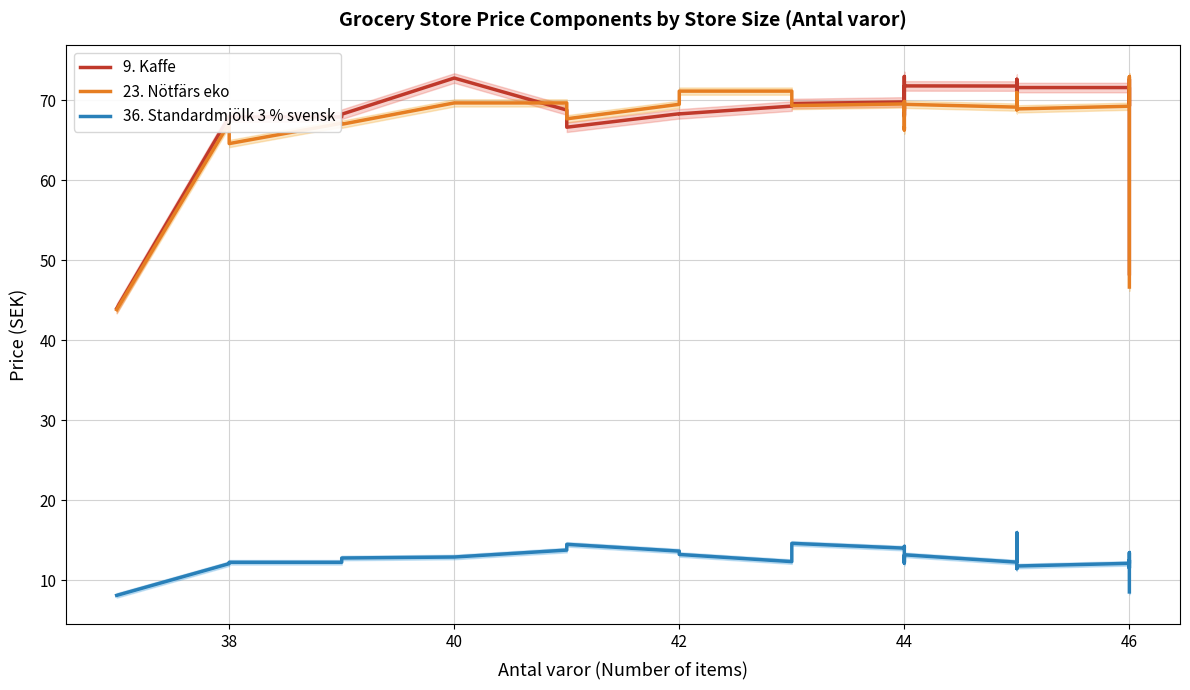

Count the number of data series in this chart.

3